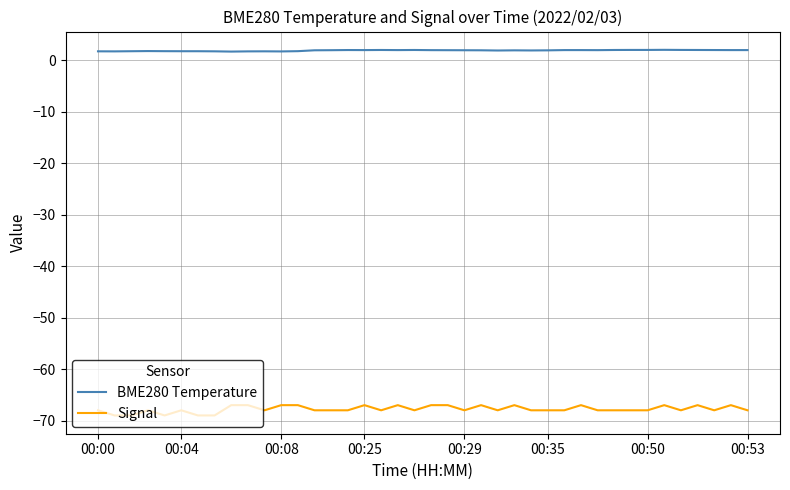

What is the minimum value for Signal?

-69.0